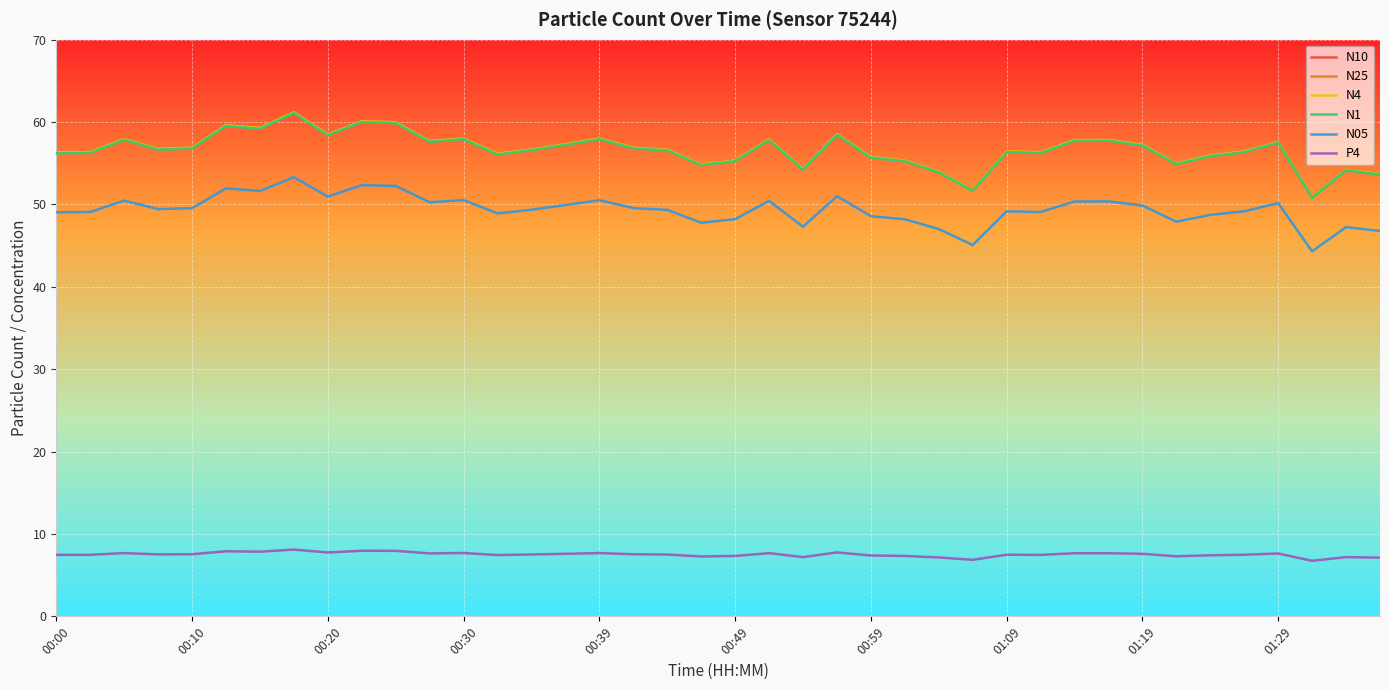

True or false: N05 and N25 cross at least once.

False